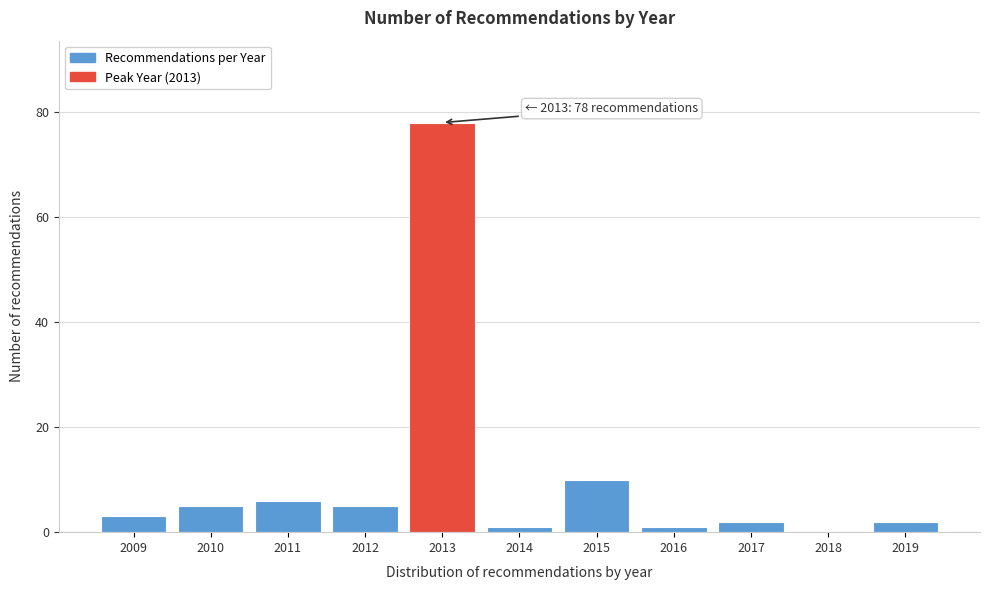

Reading left to right, transcribe all the data shown in this chart.

2009=3	2010=5	2011=6	2012=5	2013=78	2014=1	2015=10	2016=1	2017=2	2018=0	2019=2